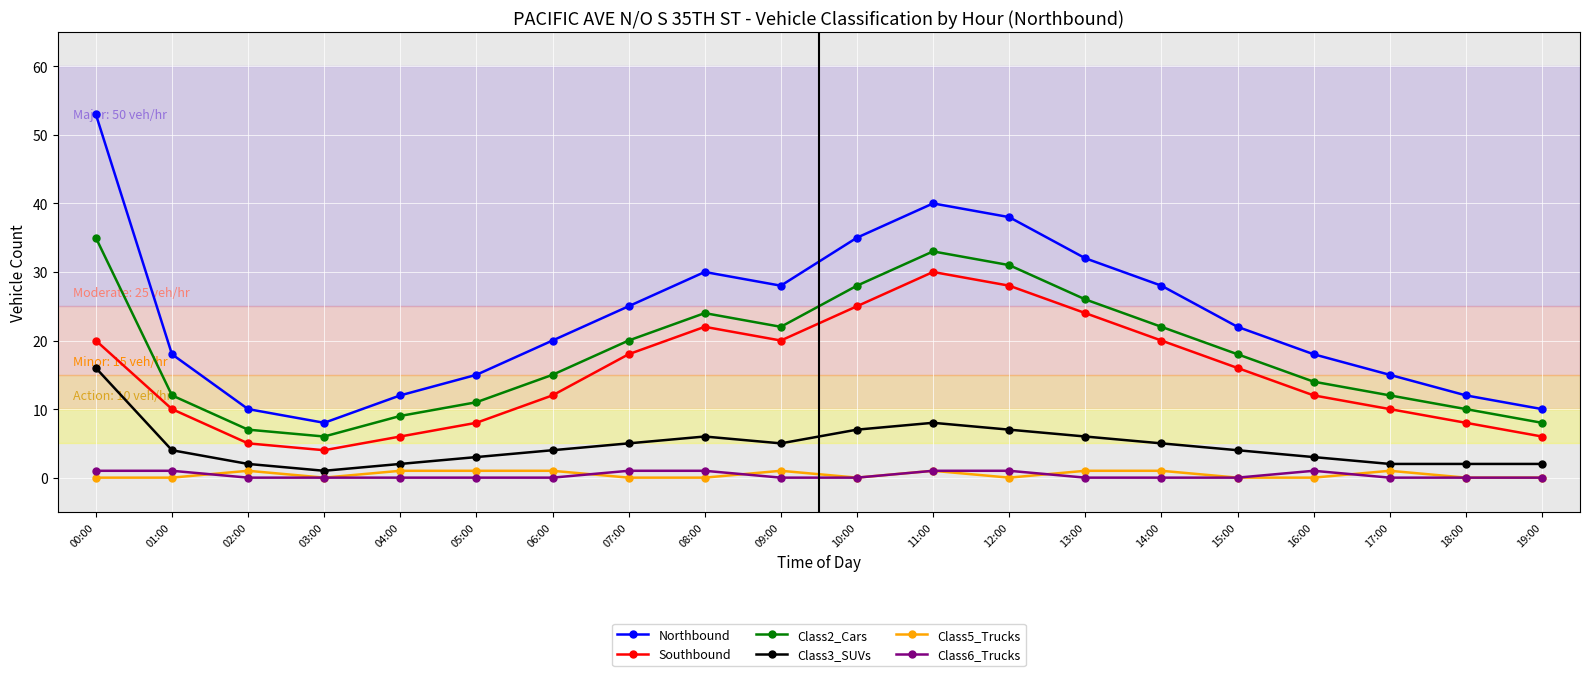

What is the average value of the Southbound series?

15